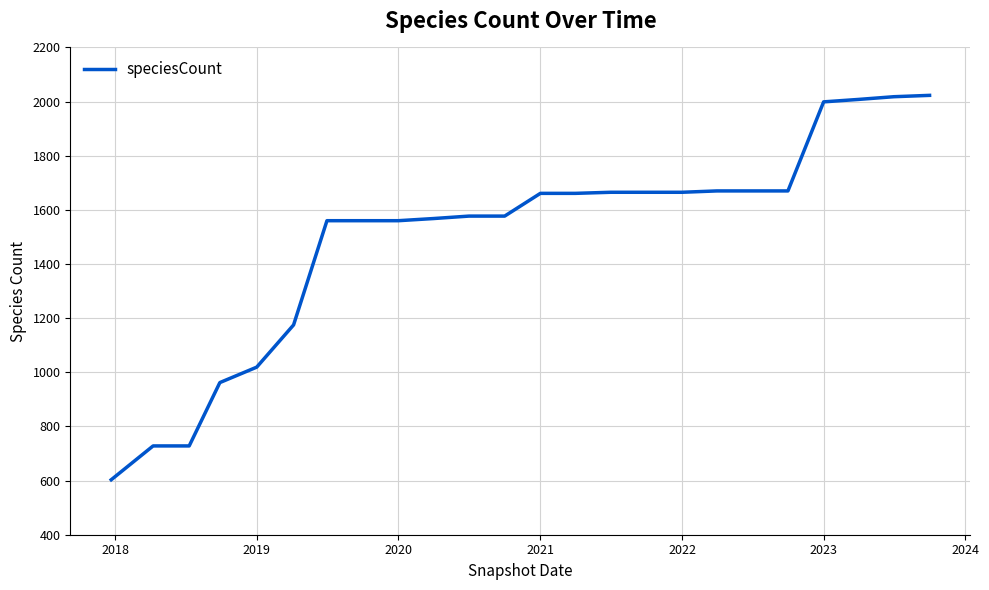

What is the smallest value displayed?

603